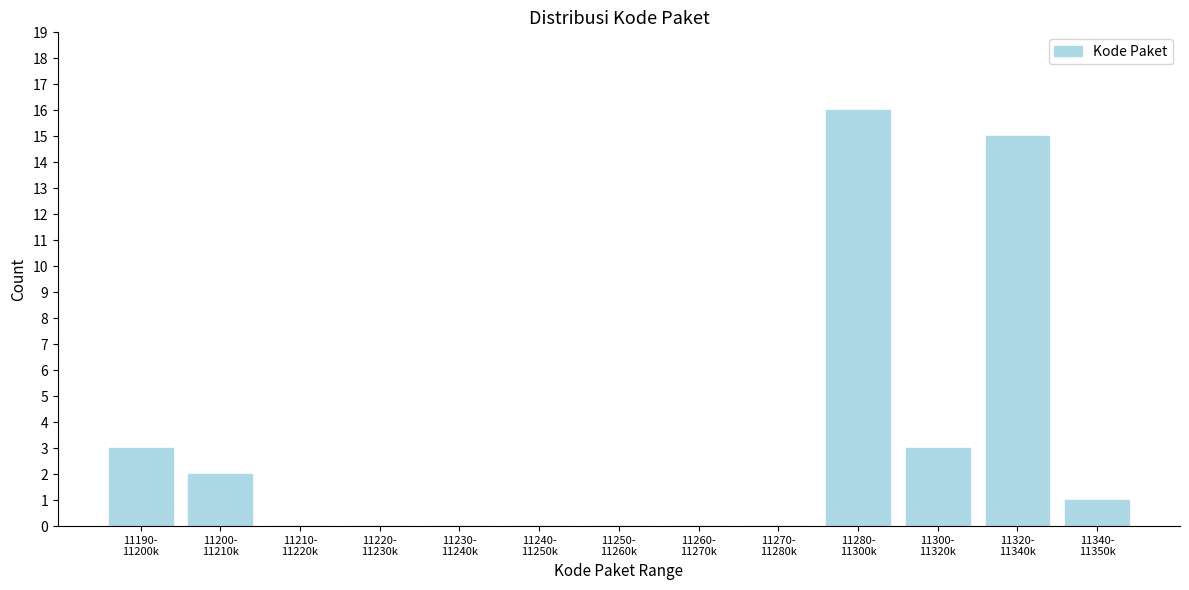

What is the maximum value shown in the chart?

16